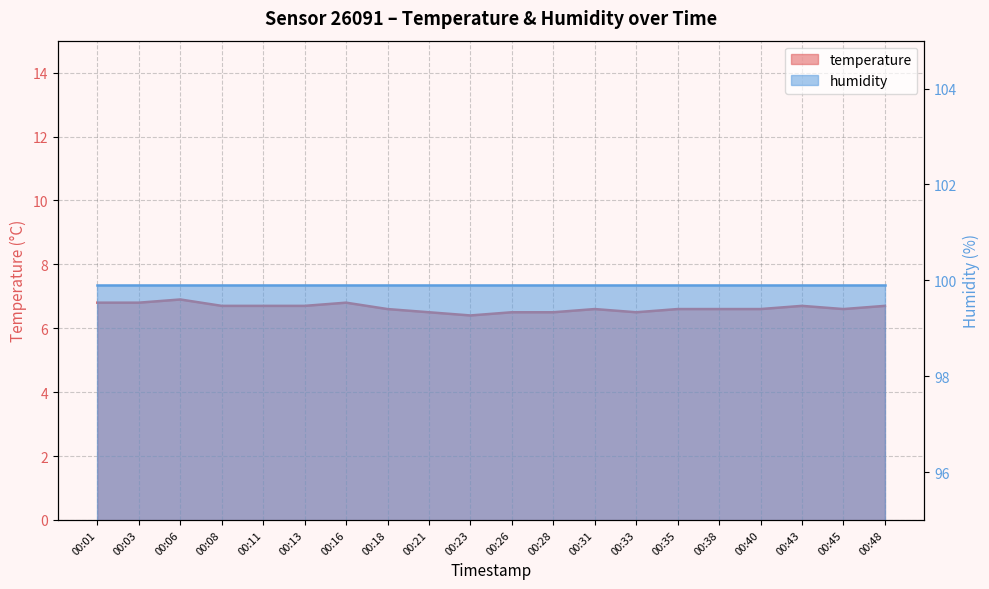

Where is the first local maximum?

00:06